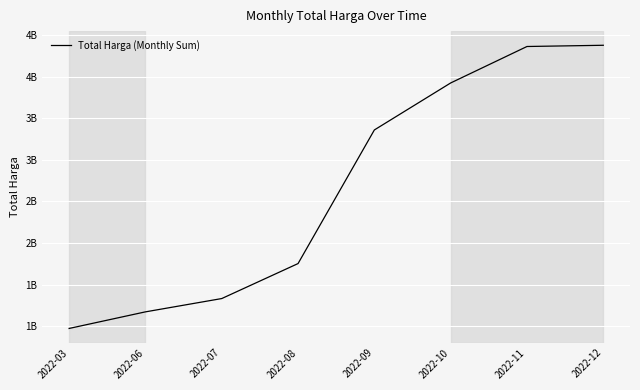

At which label does the data first exceed 3359014025?

2022-10